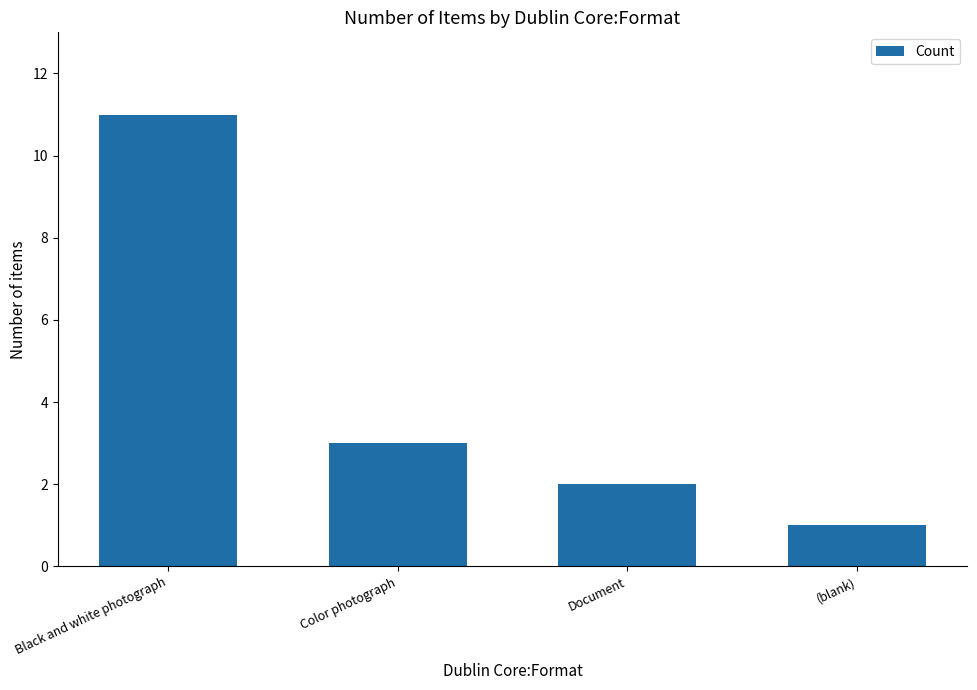

What is the average value?

4